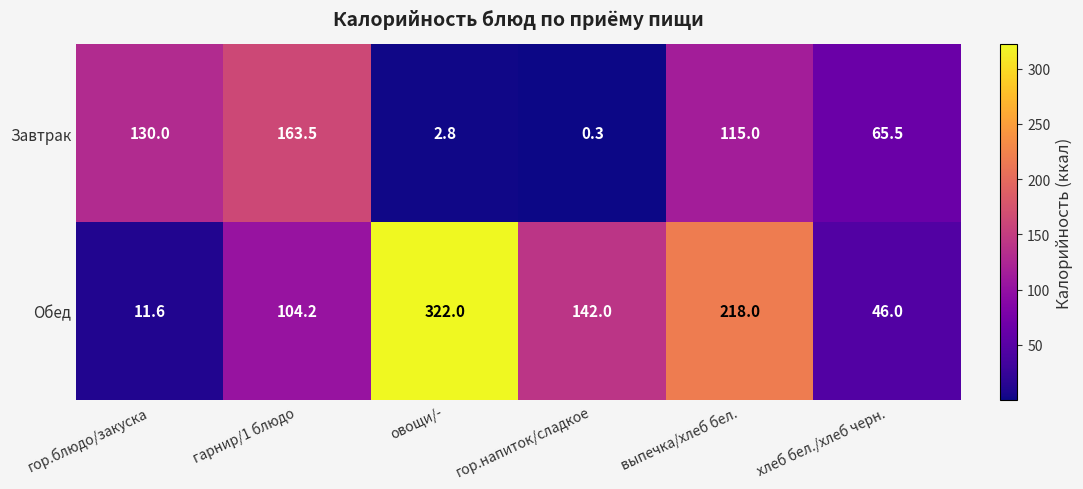

At how many categories does at least one series exceed 47?

6